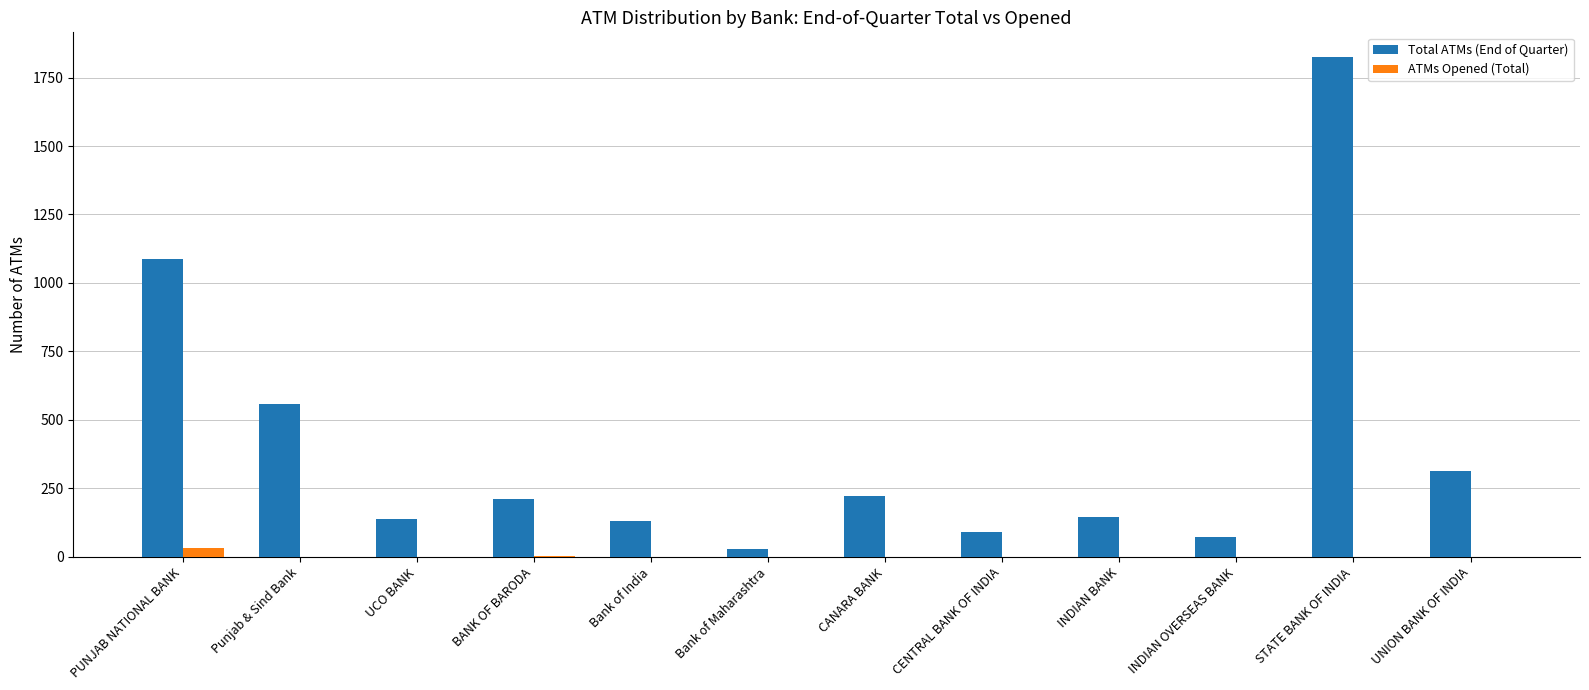

What is the average value of the ATMs Opened (Total) series?

3